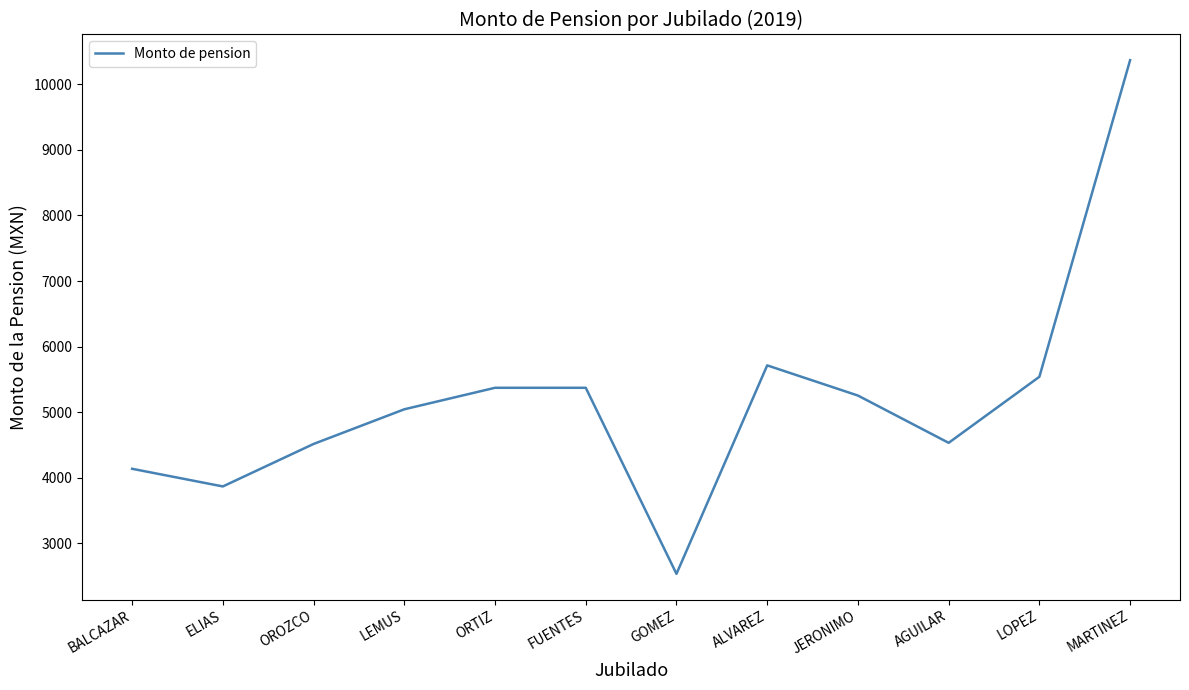

What is the ratio of the value at LEMUS to the value at ORTIZ?

0.9